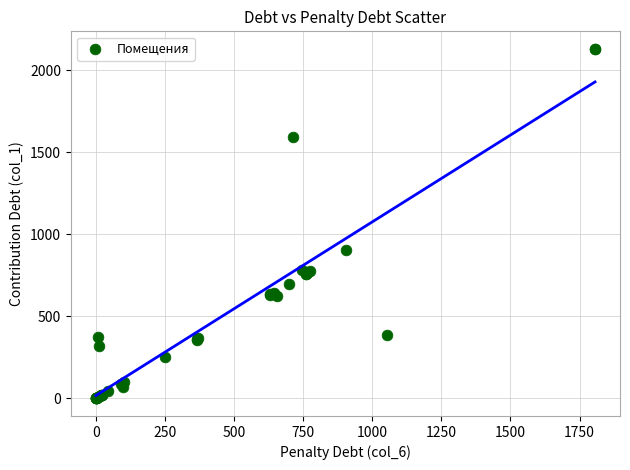

What Y value in the scatter plot is closest to 1065?

904.2